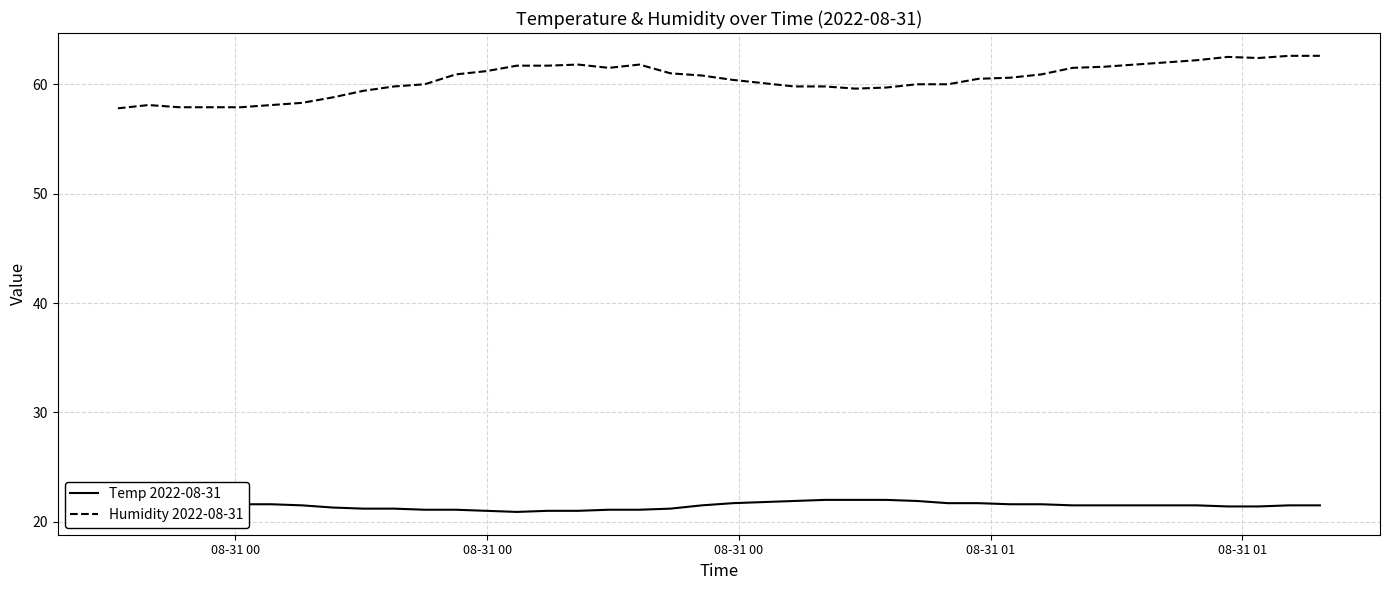

True or false: Temp 2022-08-31 and Humidity 2022-08-31 intersect in this chart.

False